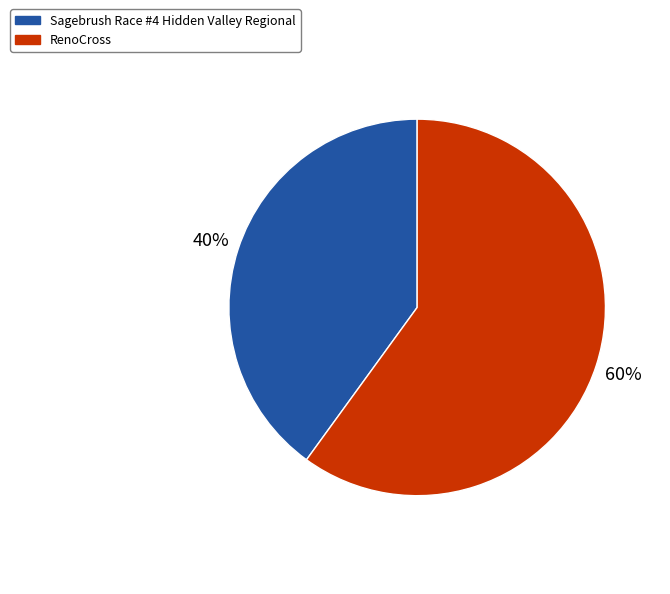

Between Sagebrush Race #4 Hidden Valley Regional and RenoCross, which is larger?

RenoCross